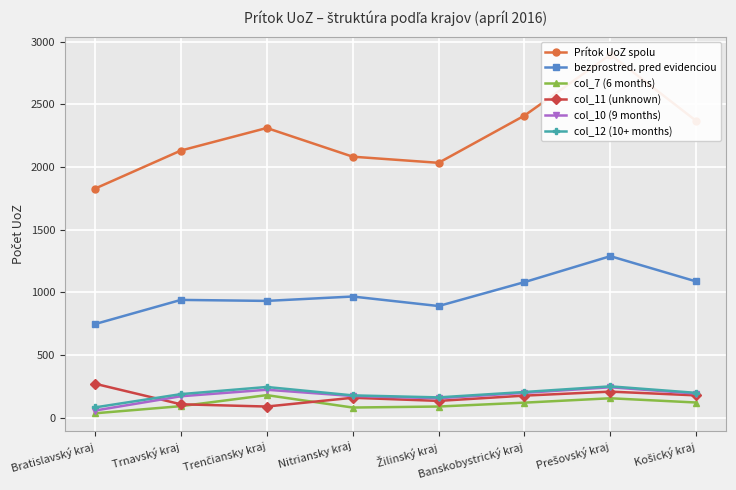

In Prítok UoZ spolu, how many points are higher than both neighbors (excluding endpoints)?

2